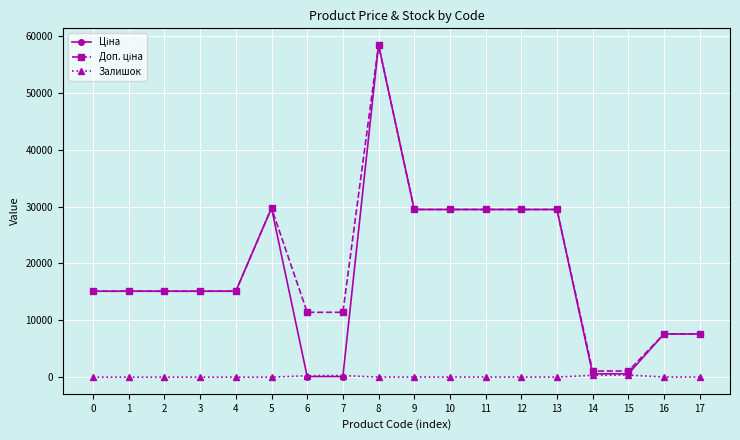

Count the number of data series in this chart.

3